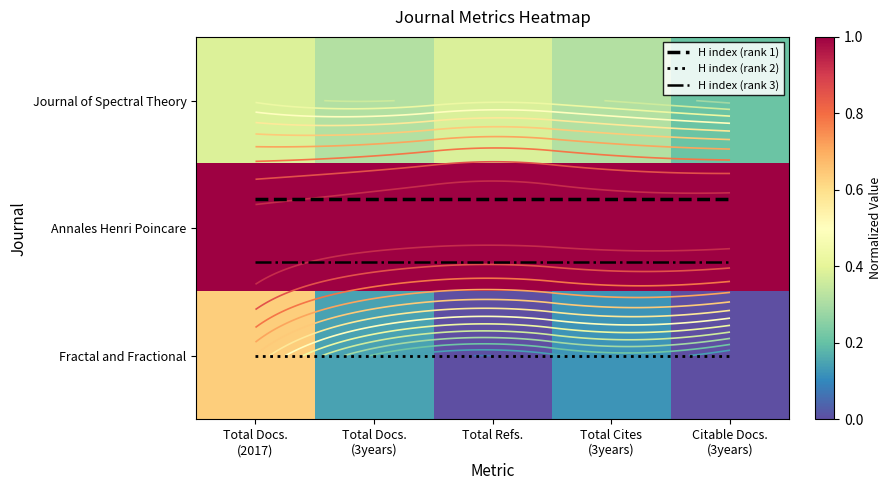

What is the sum of all Journal of Spectral Theory values?

1.6